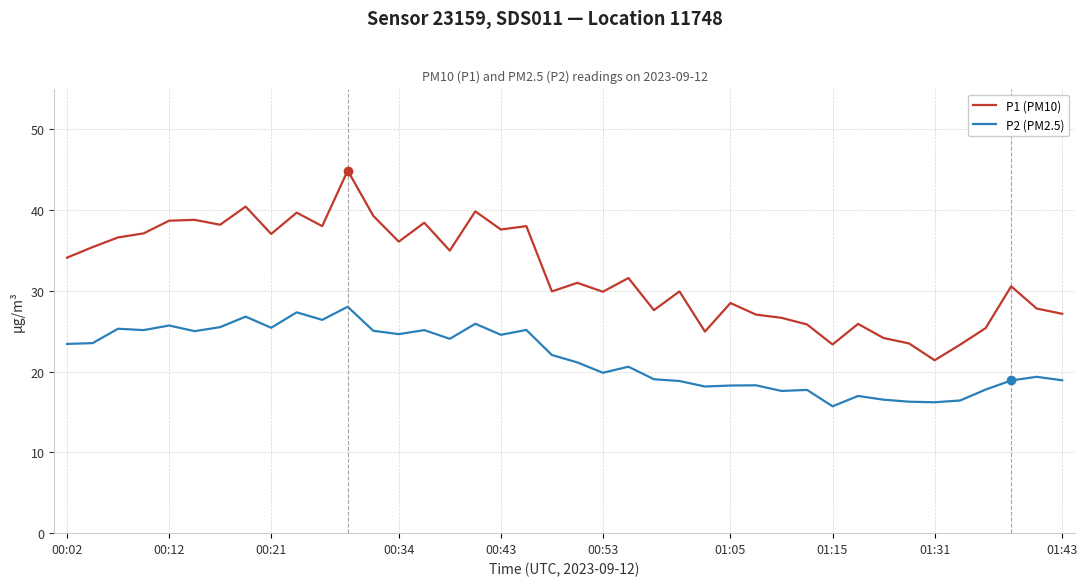

True or false: P1 (PM10) and P2 (PM2.5) intersect in this chart.

False